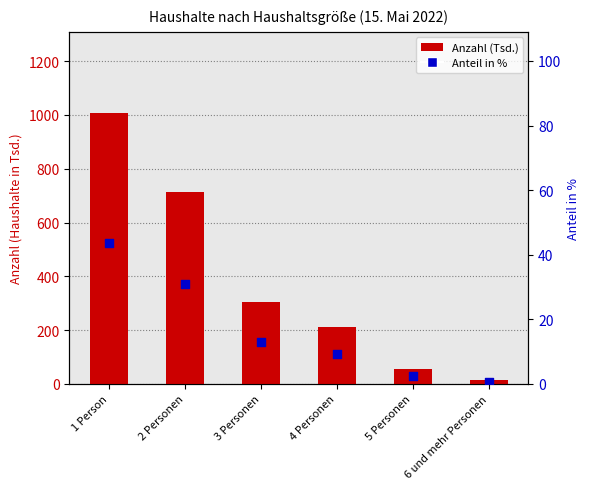

Which series has the largest total across all categories?

Anzahl (Tsd.)